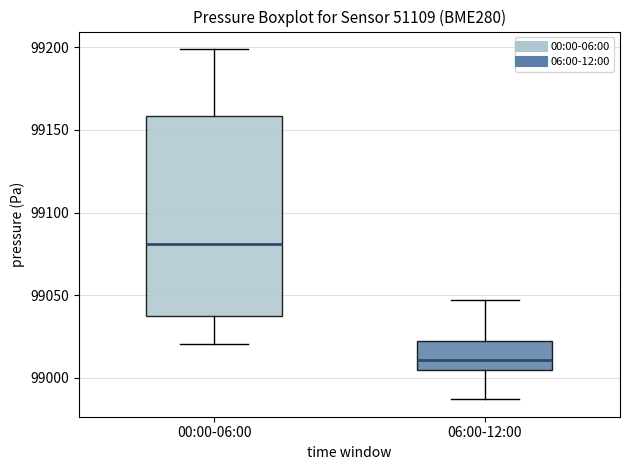

Where does the median line of the box for 00:00-06:00 sit on the y-axis? The values are not printed on the chart, so give them approximately, as read against the axis.

99080